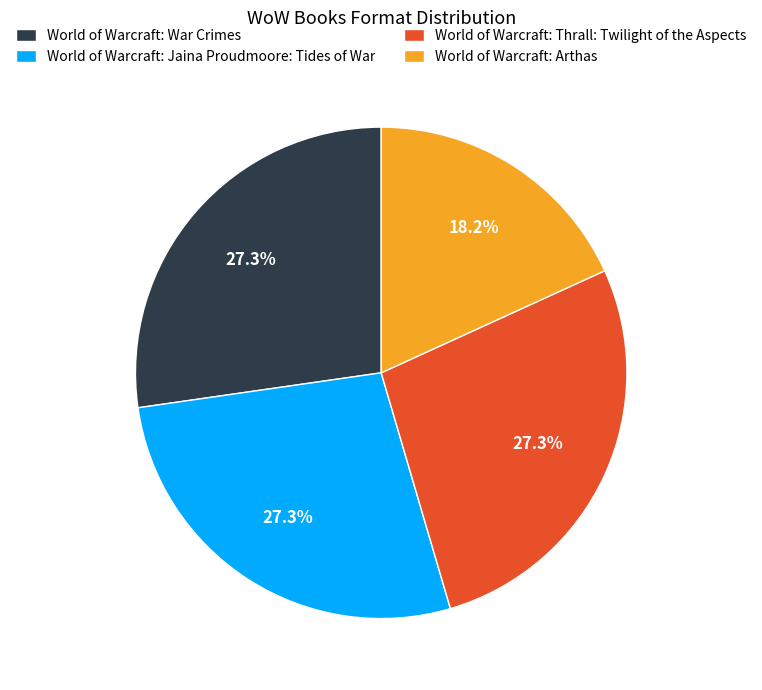

To the nearest percent, what portion does World of Warcraft: Jaina Proudmoore: Tides of War represent?

27%